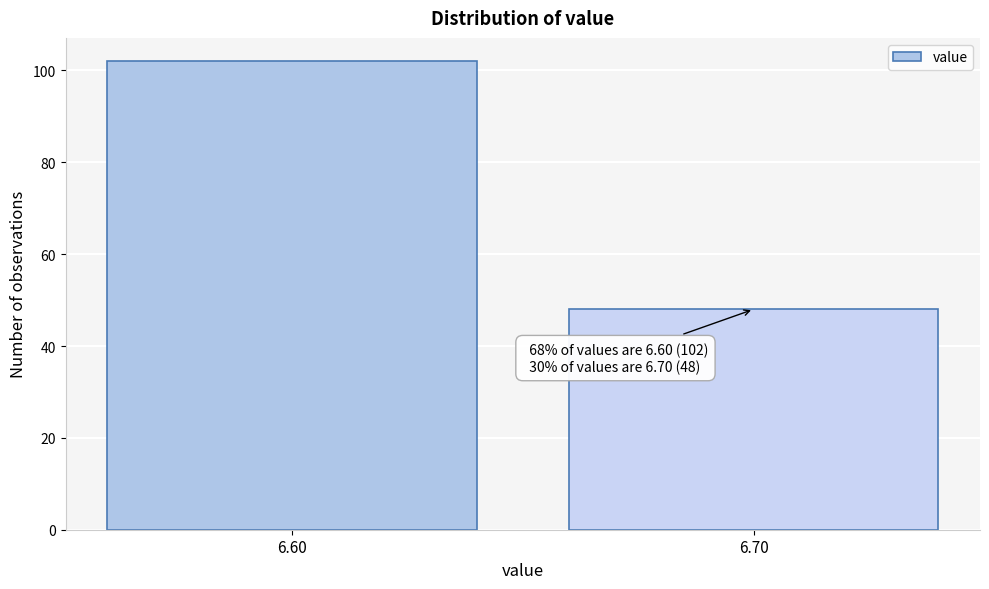

Reading left to right, what are all the values shown in this chart?

6.60=102	6.70=48